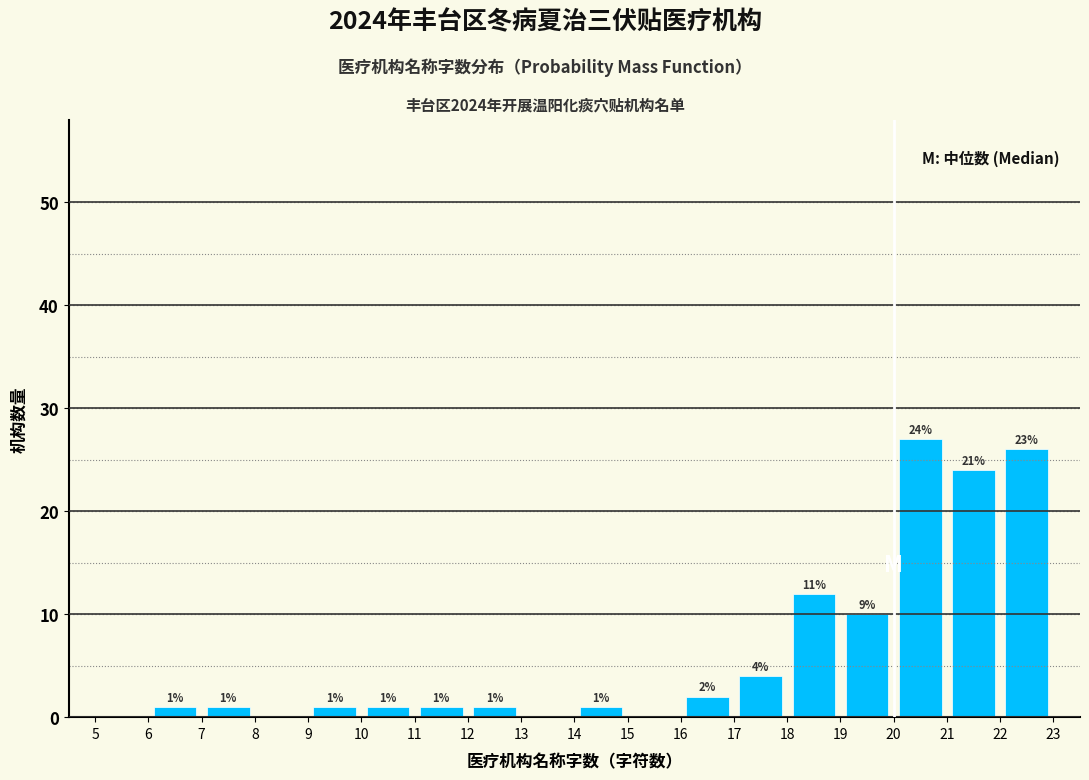

Over which range of the x-axis is the bar tallest?

20 to 21